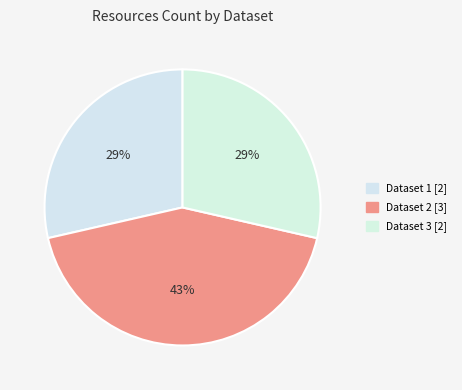

Count the number of slices in the pie.

3